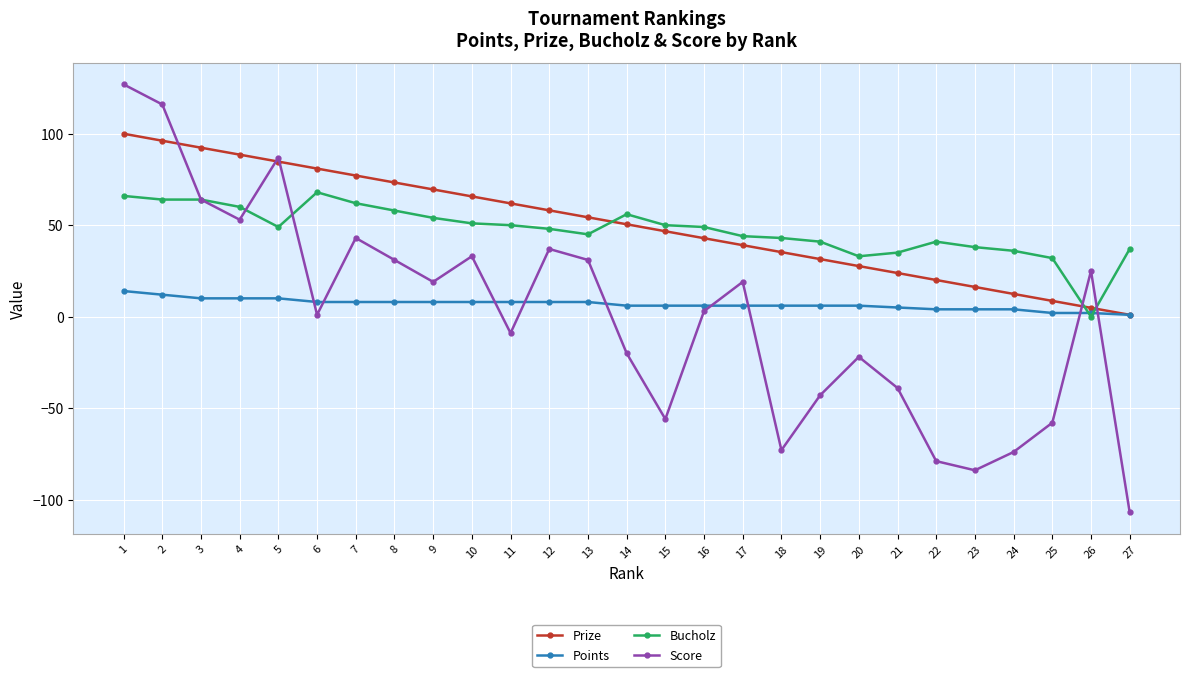

Which series has the largest range (max minus min)?

Score